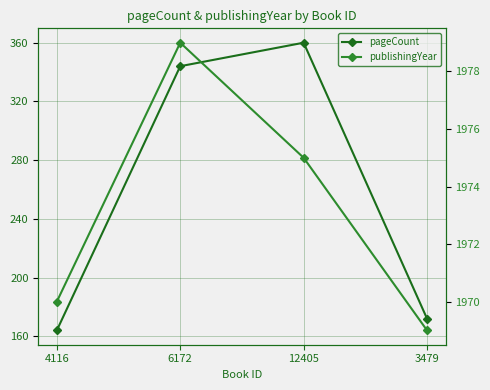

What is the label of the 3rd point from the right?

6172